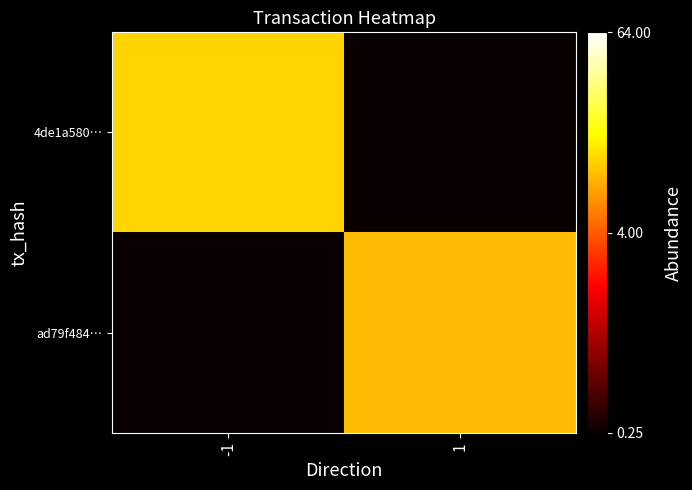

Which series has the largest range (max minus min)?

4de1a580…